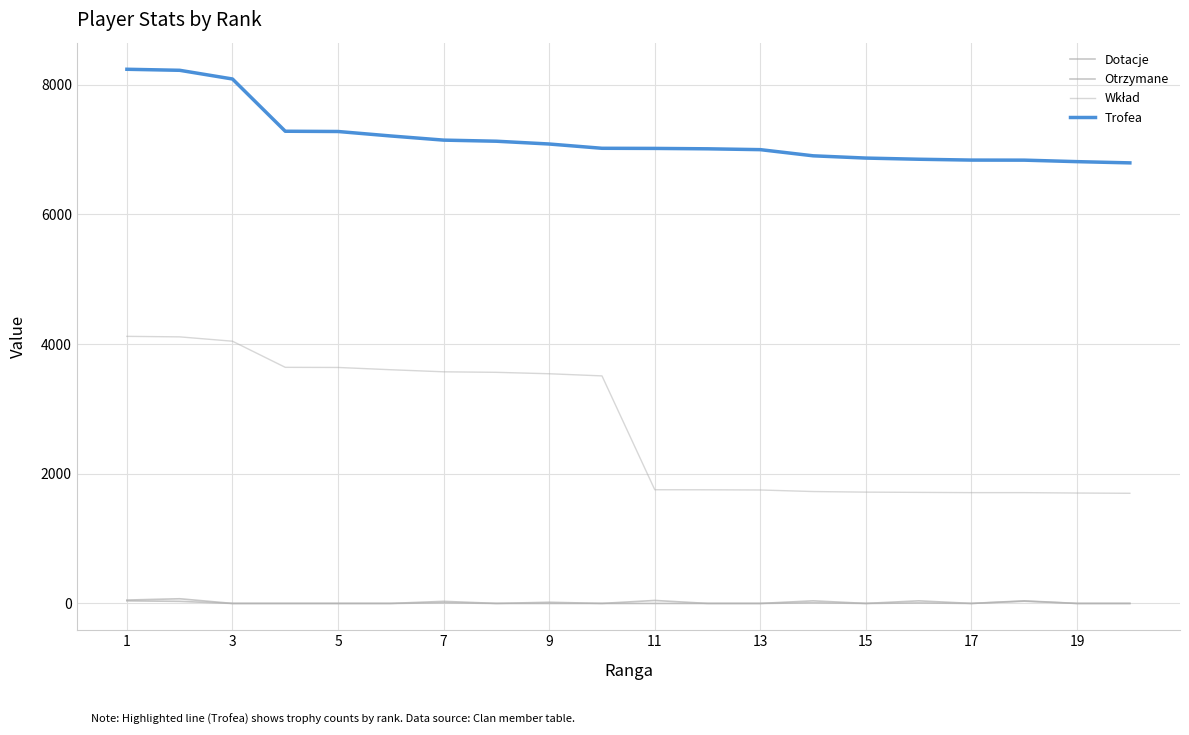

True or false: Trofea and Dotacje intersect in this chart.

False